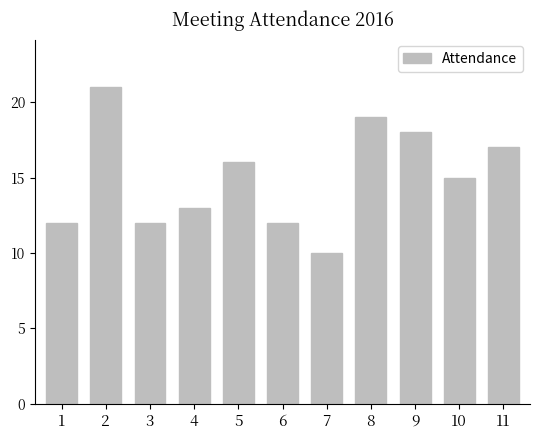

How many bars are there in total?

11